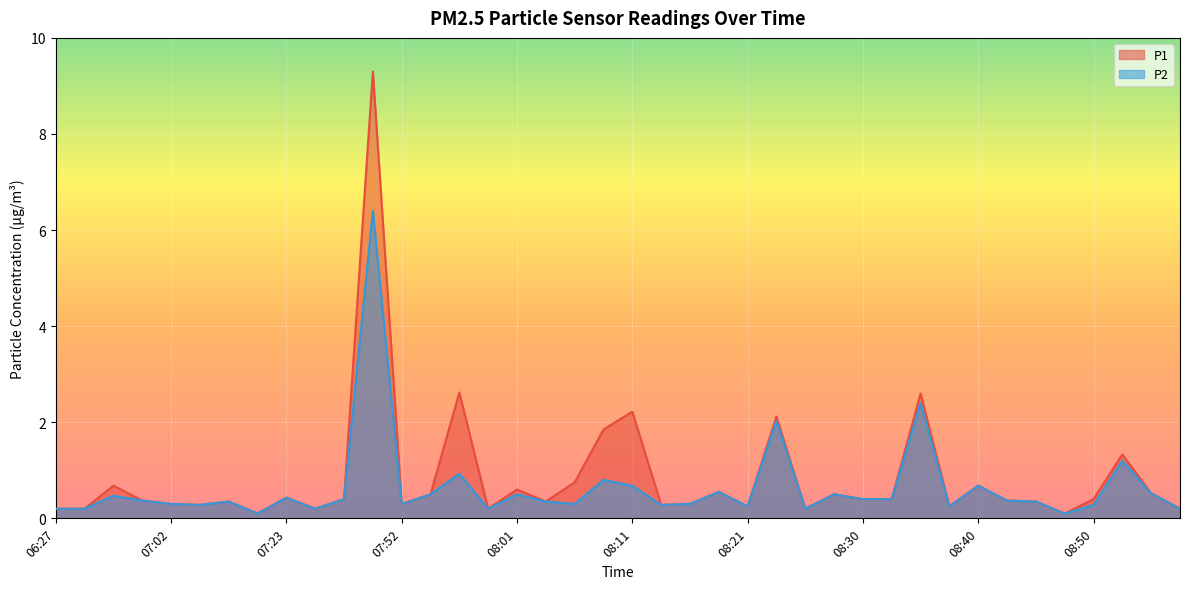

List the labels in order of P2 value, smallest first.

07:17, 08:48, 06:27, 06:36, 07:39, 07:59, 08:26, 08:57, 08:21, 08:38, 07:05, 08:13, 08:50, 07:02, 07:52, 08:06, 08:16, 07:07, 08:04, 08:45, 07:00, 08:43, 07:46, 08:30, 08:33, 07:23, 06:54, 07:54, 08:01, 08:28, 08:55, 08:18, 08:11, 08:40, 08:09, 07:56, 08:53, 08:23, 08:35, 07:49